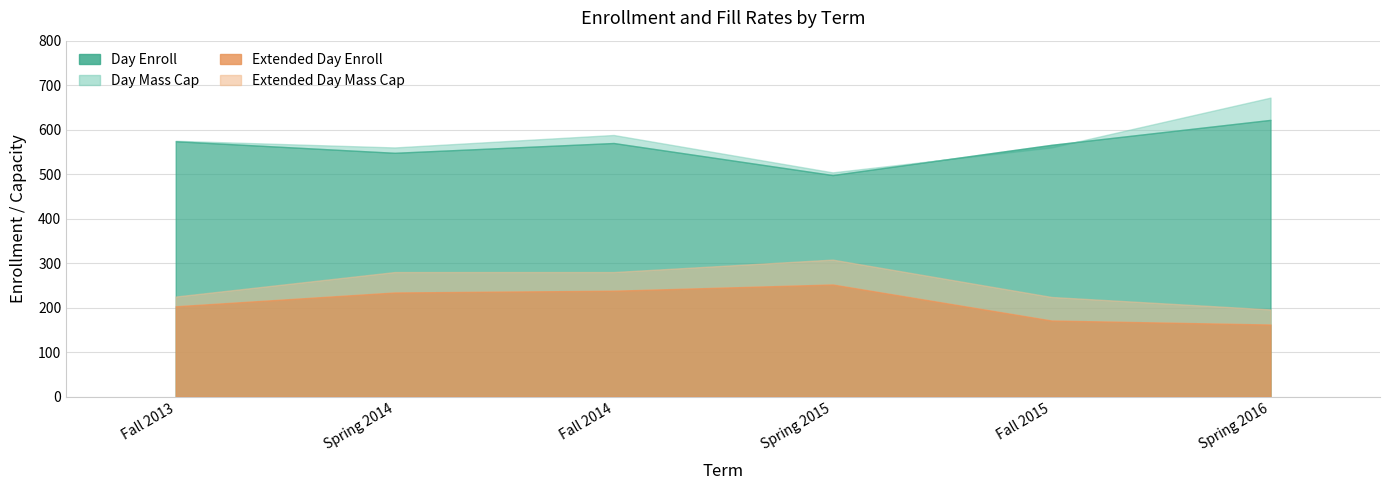

True or false: Extended Day Enroll and Extended Day Mass Cap intersect in this chart.

False